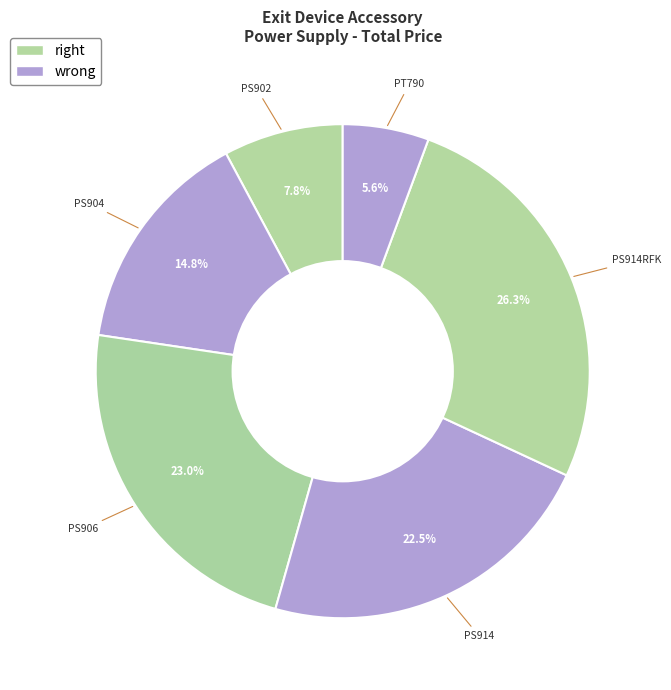

Which category has the smallest portion of the pie?

PT790